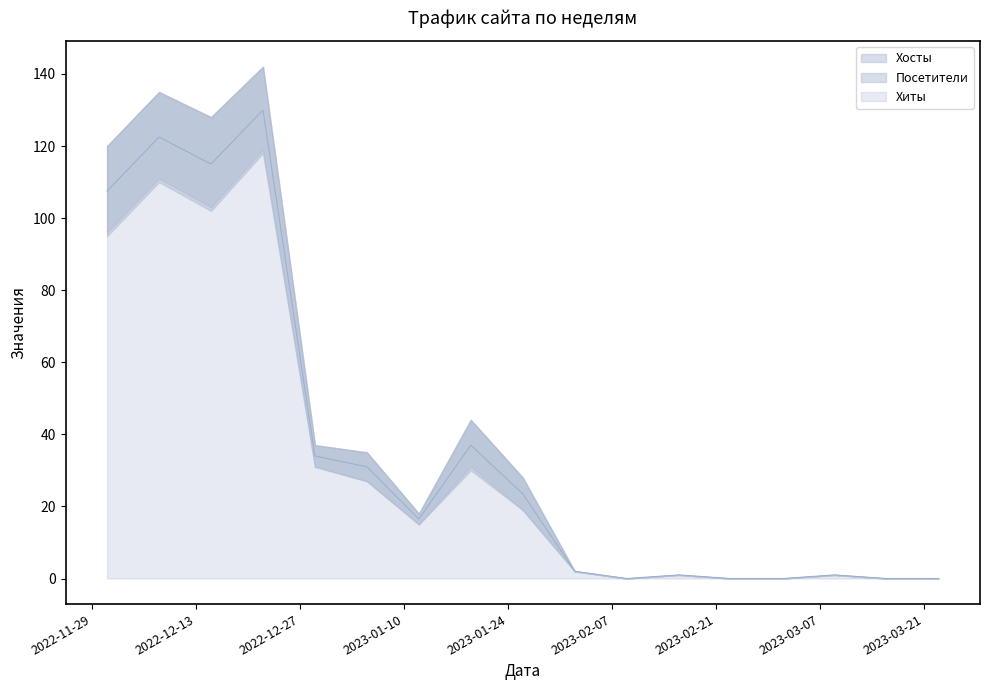

Which category has the lowest value in the Хосты series?

2023-02-09